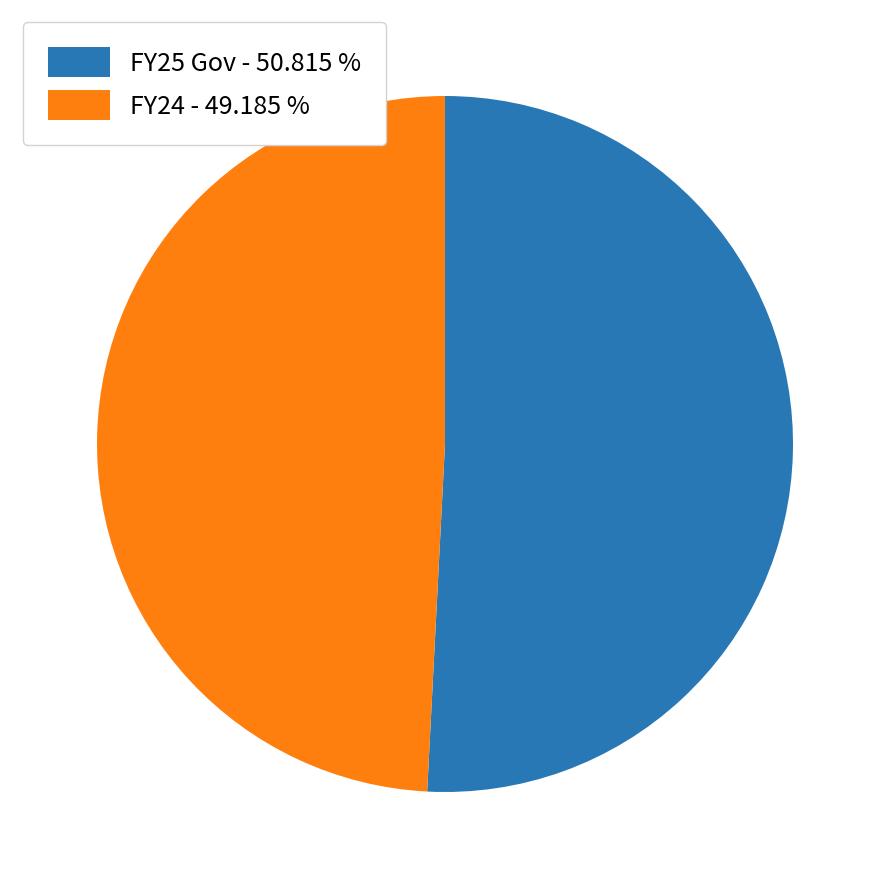

Does any single category account for the majority?

Yes